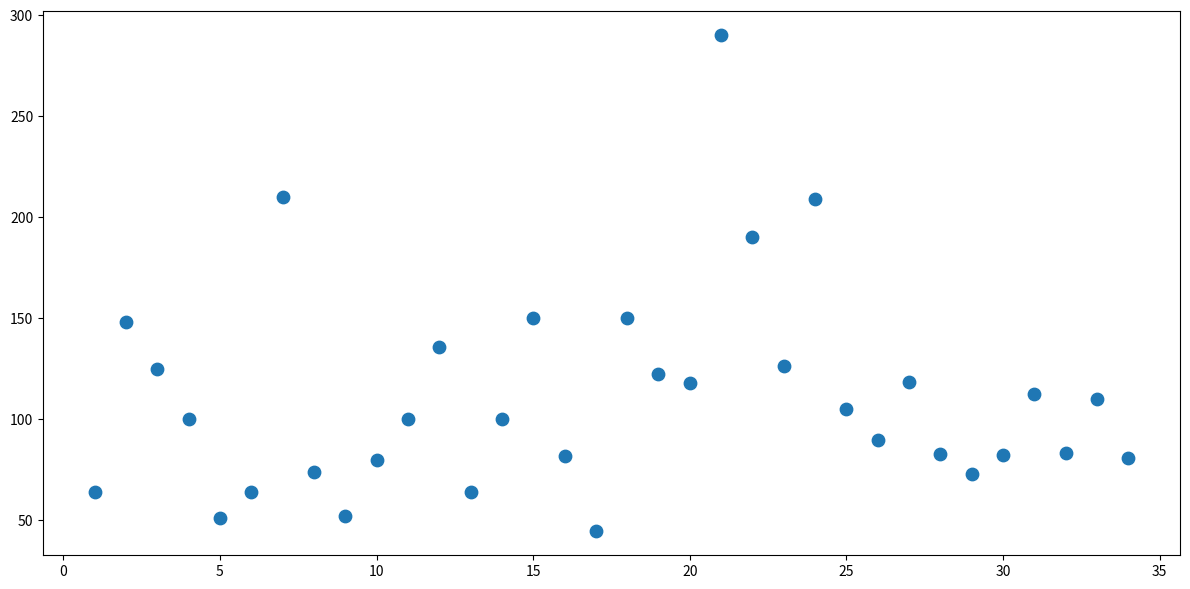

What is the range of Y values (max minus min)?

245.0